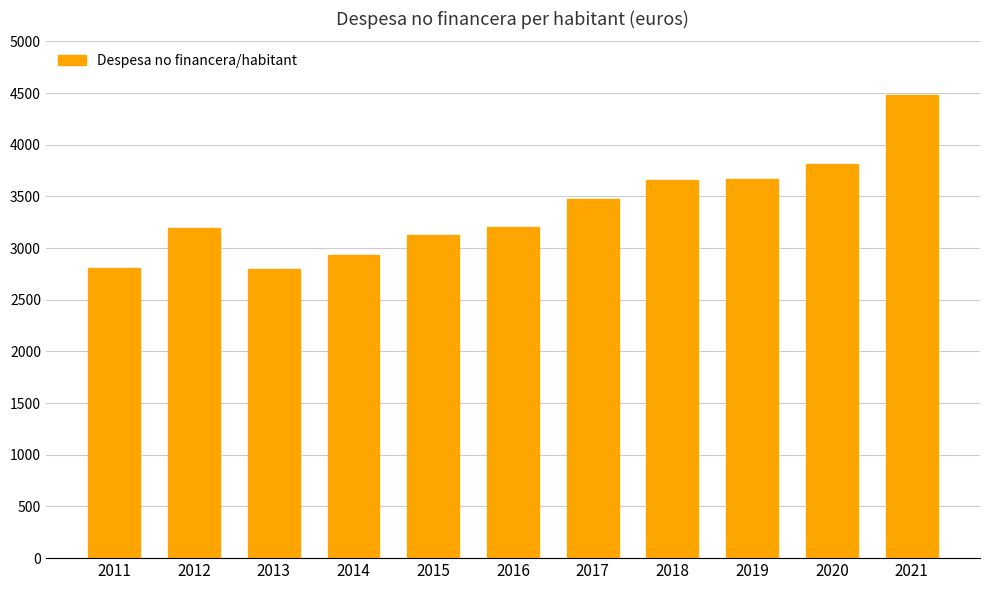

Is it true that the value at 2013 is 1315.8?

False